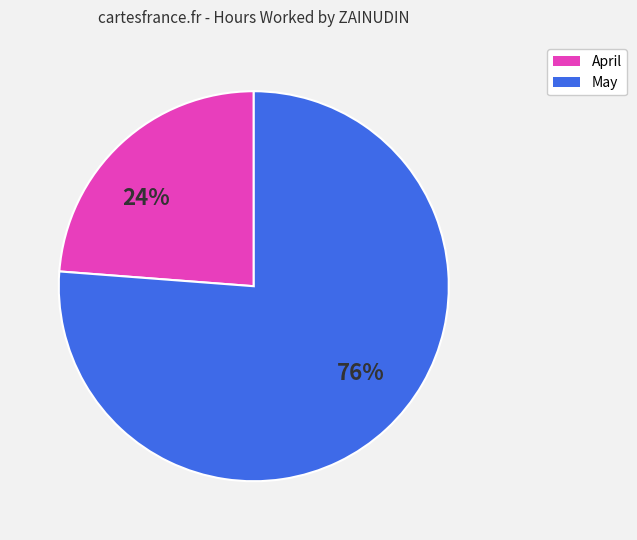

To the nearest percent, what is the average slice percentage?

50%